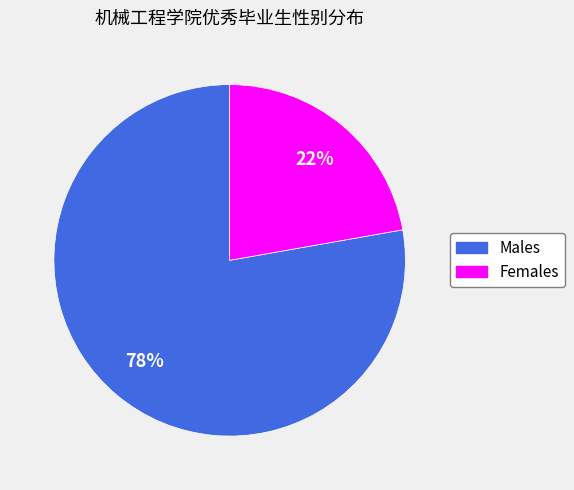

Is there any slice that represents more than half of the pie?

Yes